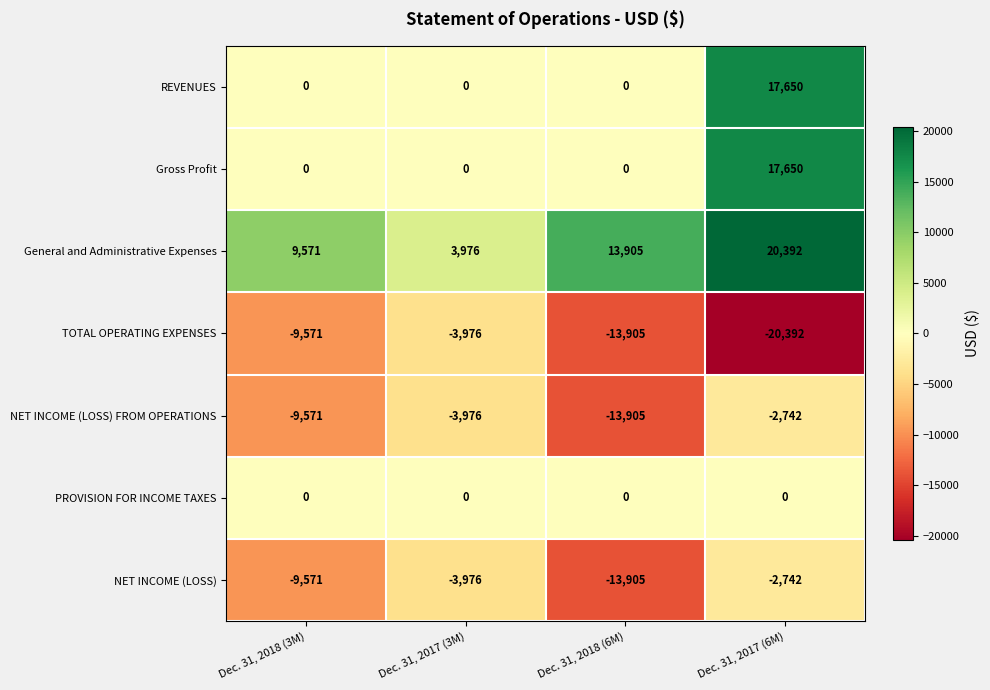

Rank the categories by NET INCOME (LOSS) value from highest to lowest.

Dec. 31, 2017 (6M), Dec. 31, 2017 (3M), Dec. 31, 2018 (3M), Dec. 31, 2018 (6M)